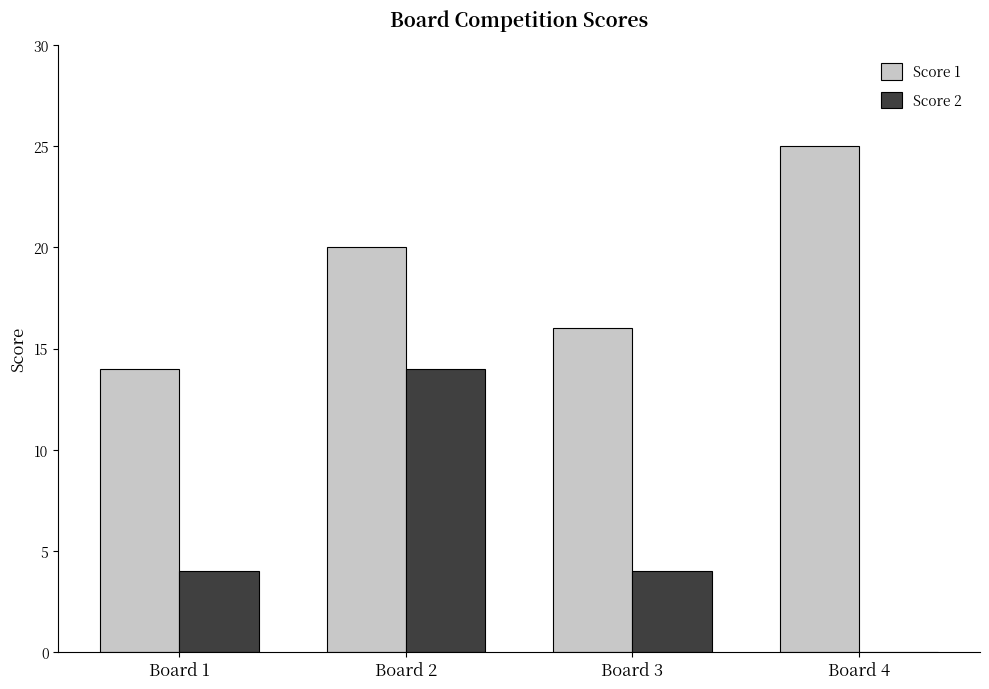

Does the chart contain stacked bars?

No